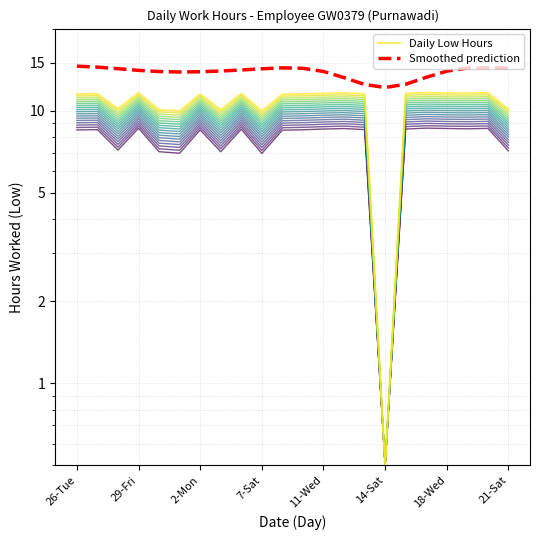

True or false: Smoothed prediction and Daily Low Hours intersect in this chart.

False